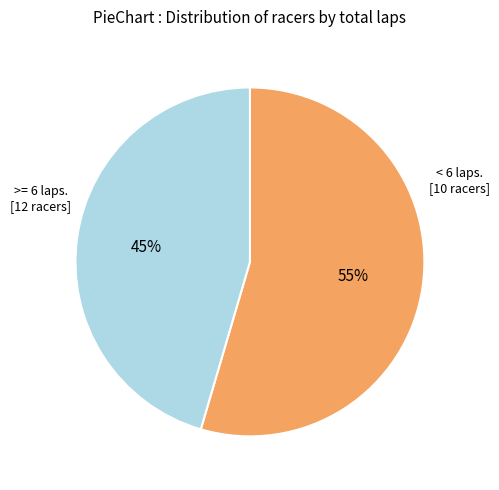

To the nearest percent, what is the average slice percentage?

50%